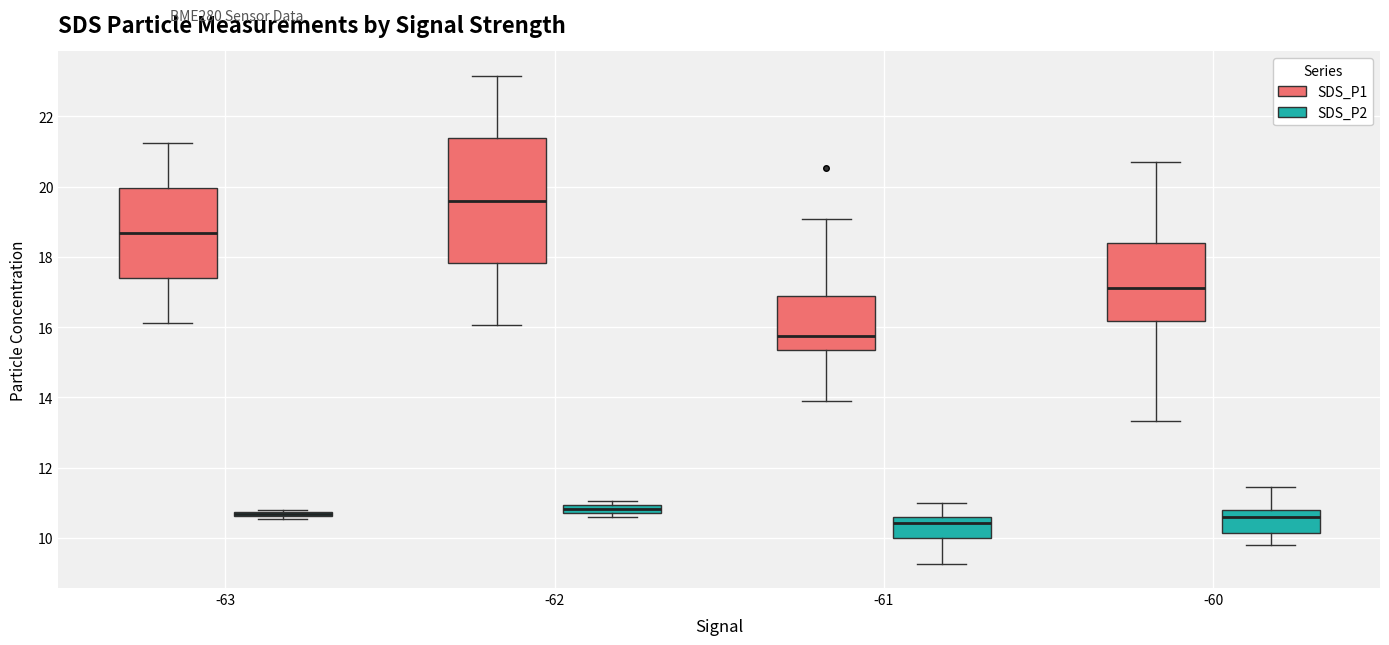

Which box is the tallest, from its lower edge to its upper edge?

-62 (SDS_P1)